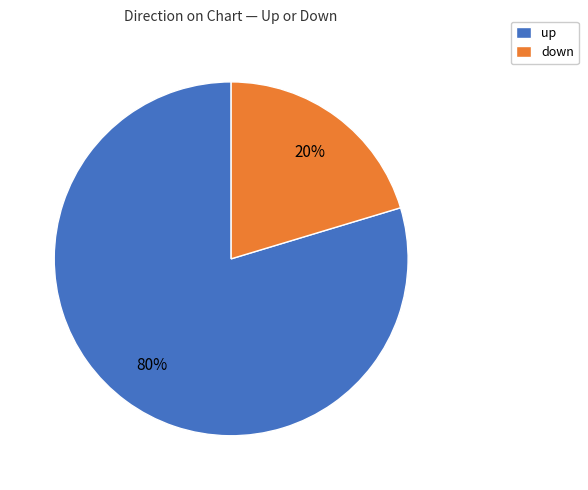

What is the smallest slice in the pie chart?

down